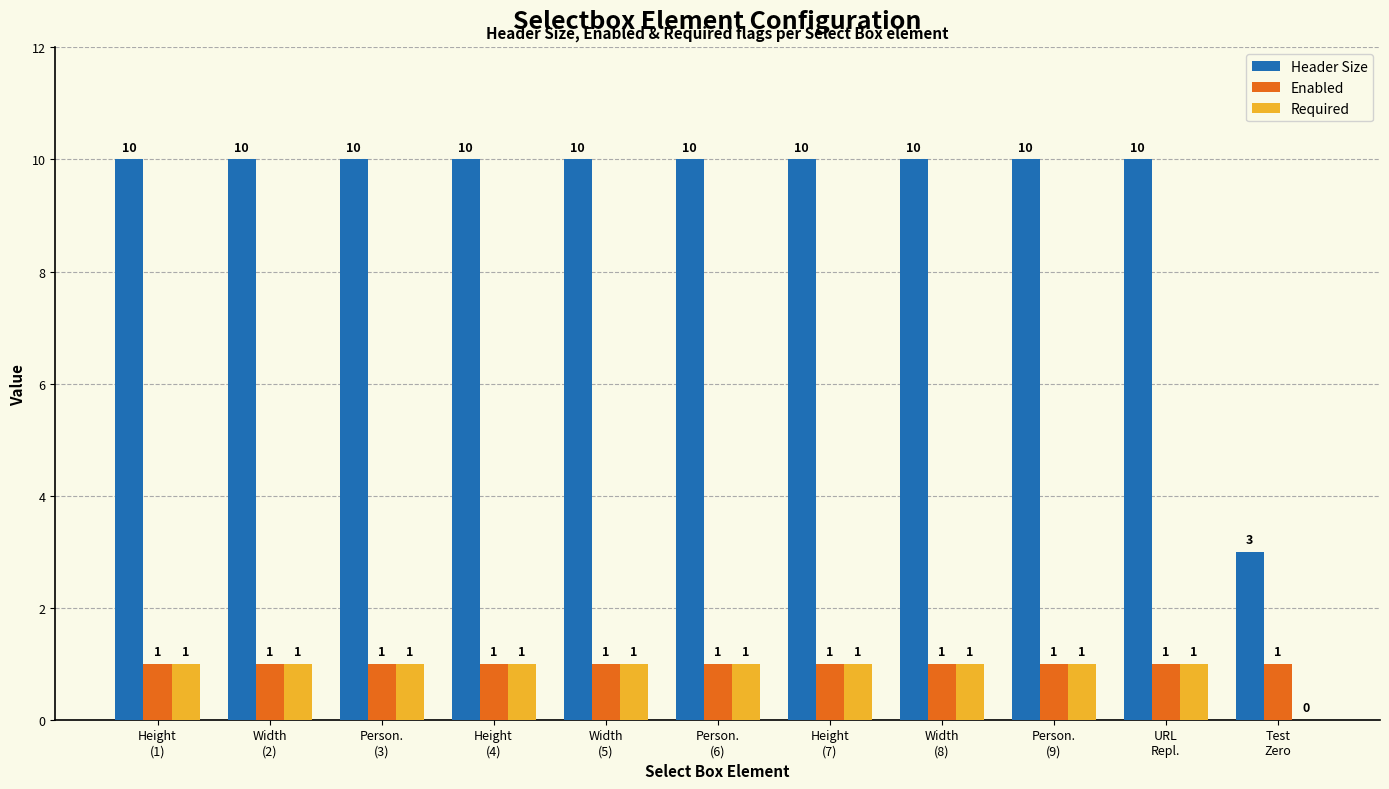

How many Required values are between 1 and 2?

10